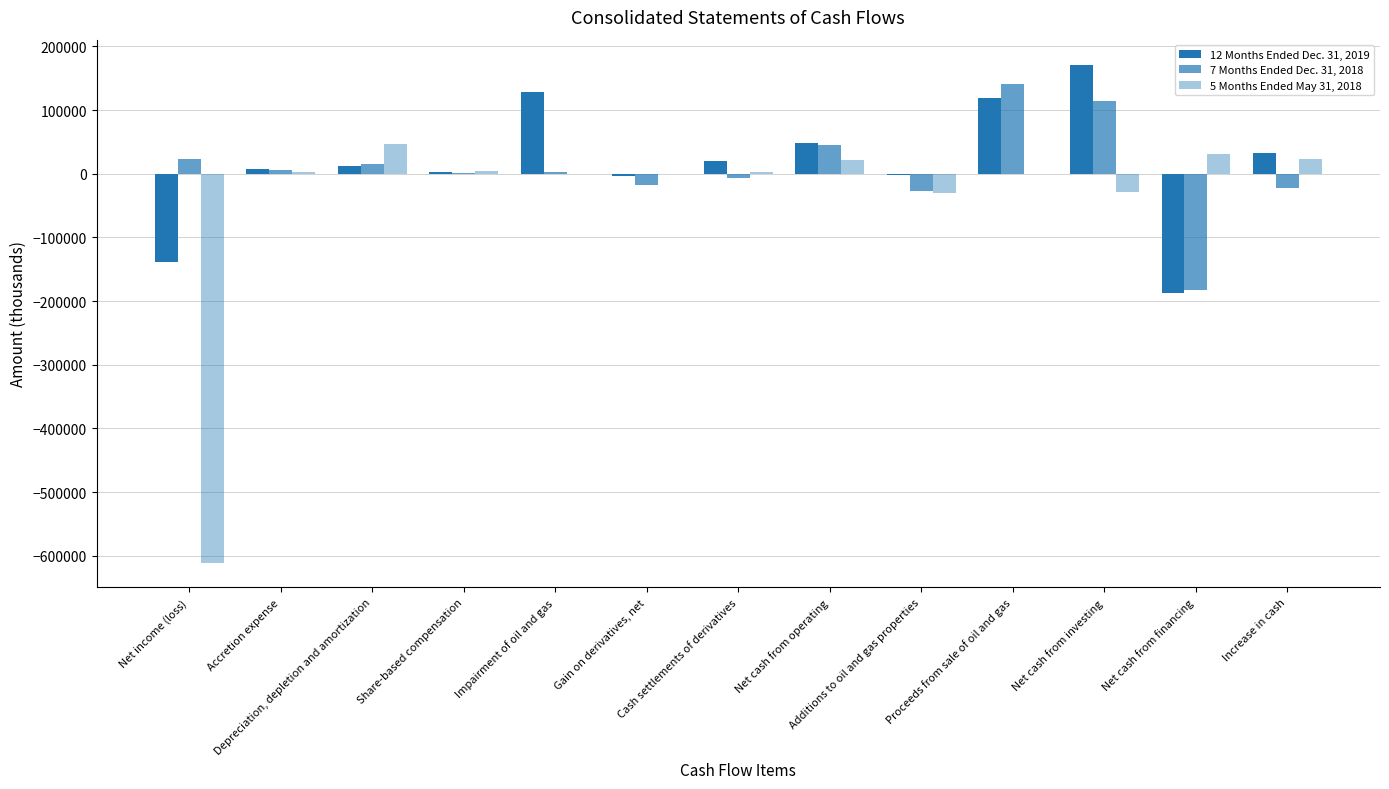

What is the sum of all 12 Months Ended Dec. 31, 2019 values?

213399